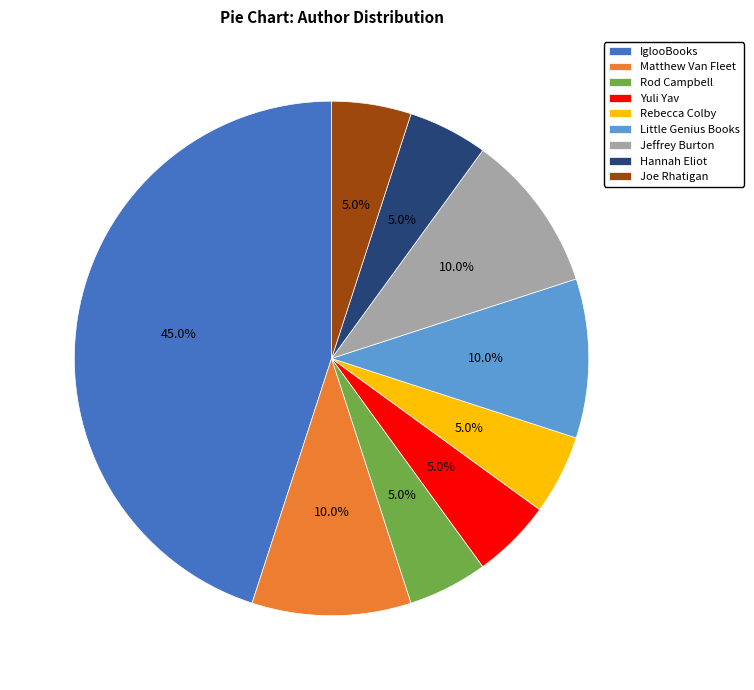

To the nearest percent, what percentage of the pie is Joe Rhatigan?

5%